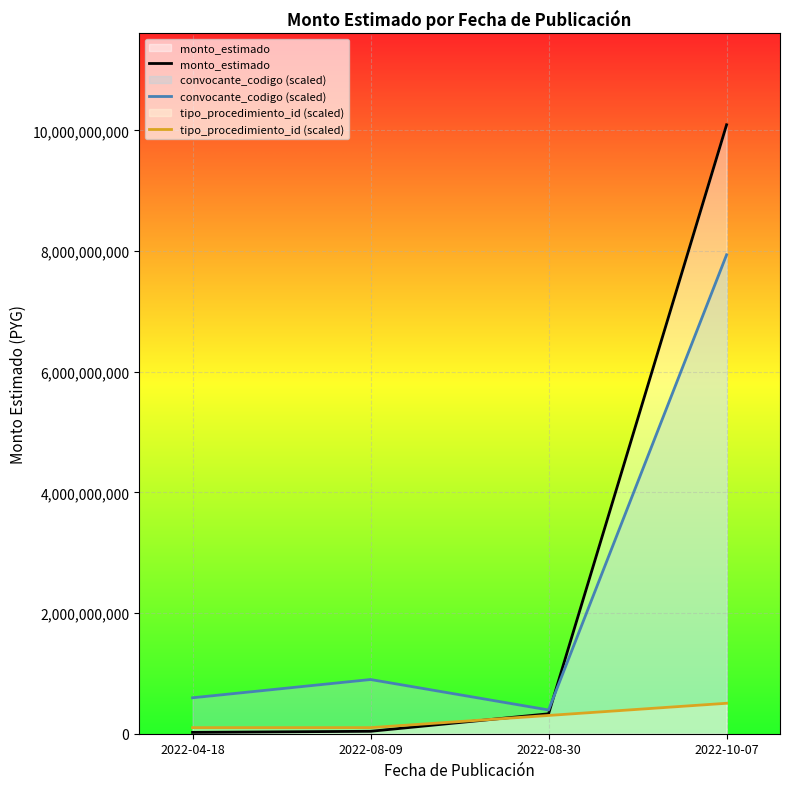

What are all the series names shown in the legend?

monto_estimado, convocante_codigo (scaled), tipo_procedimiento_id (scaled)